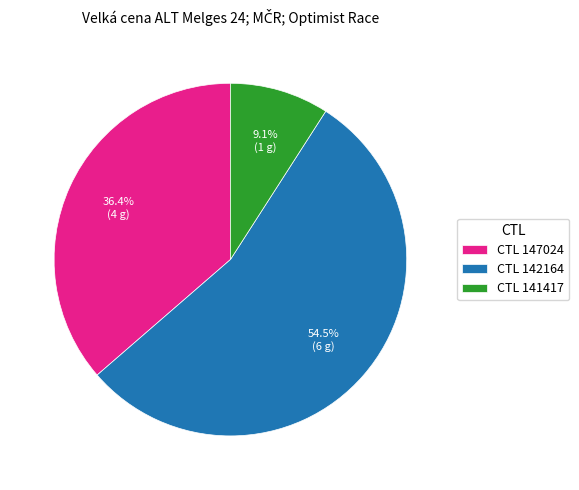

What is the ratio of the value at CTL 147024 to the value at CTL 142164?

0.7